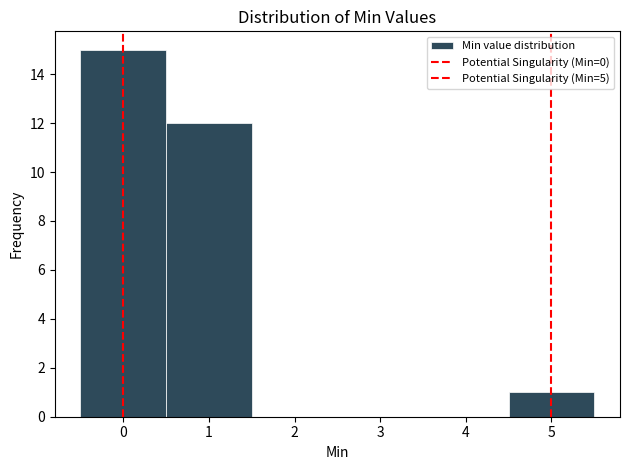

Which range on the x-axis has the tallest bar?

-0.5 to 0.5